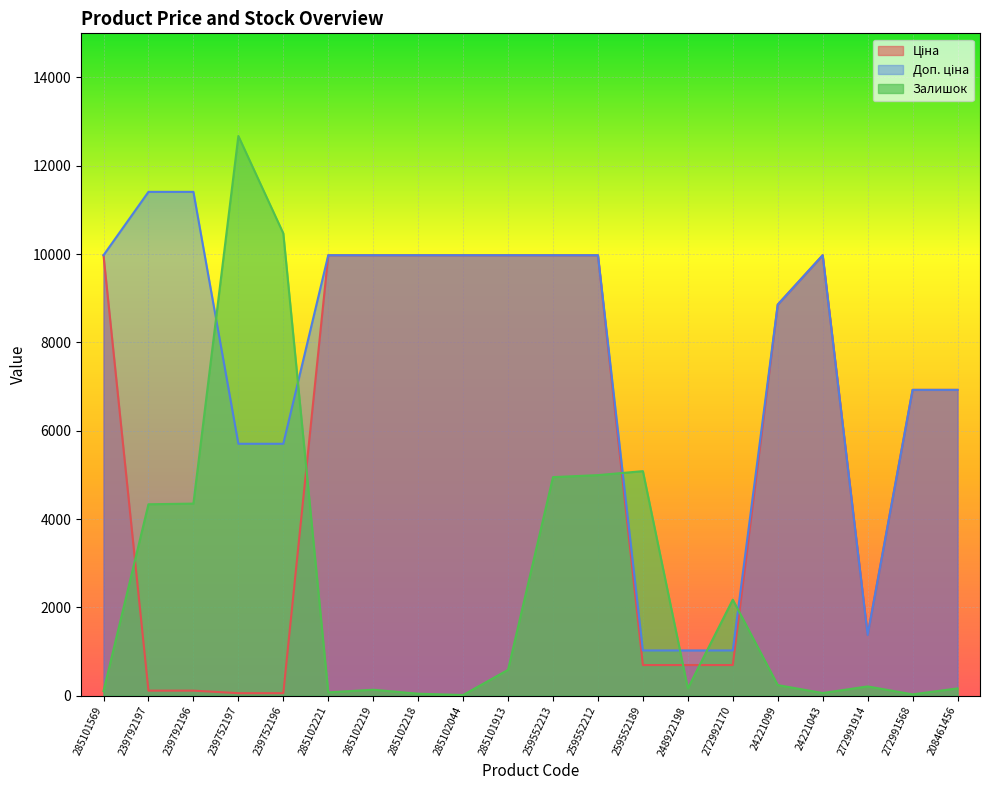

Which series has the largest range (max minus min)?

Залишок